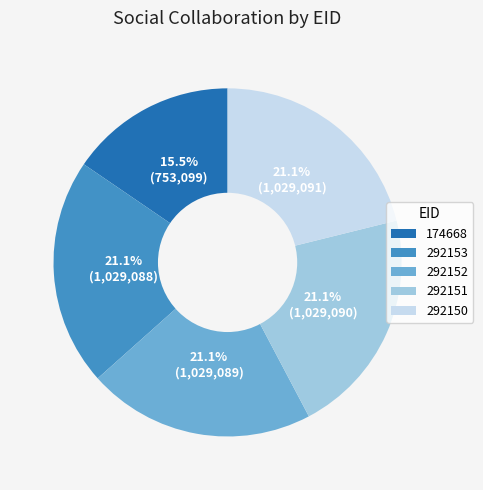

Is it true that 292153 is 21% of the pie?

True